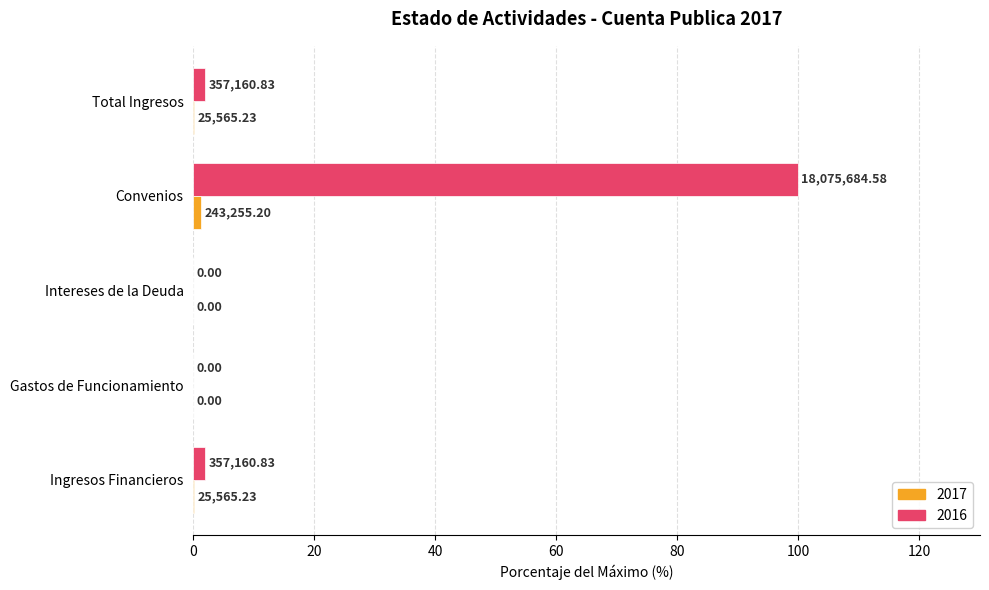

What are all the series names shown in the legend?

2017, 2016